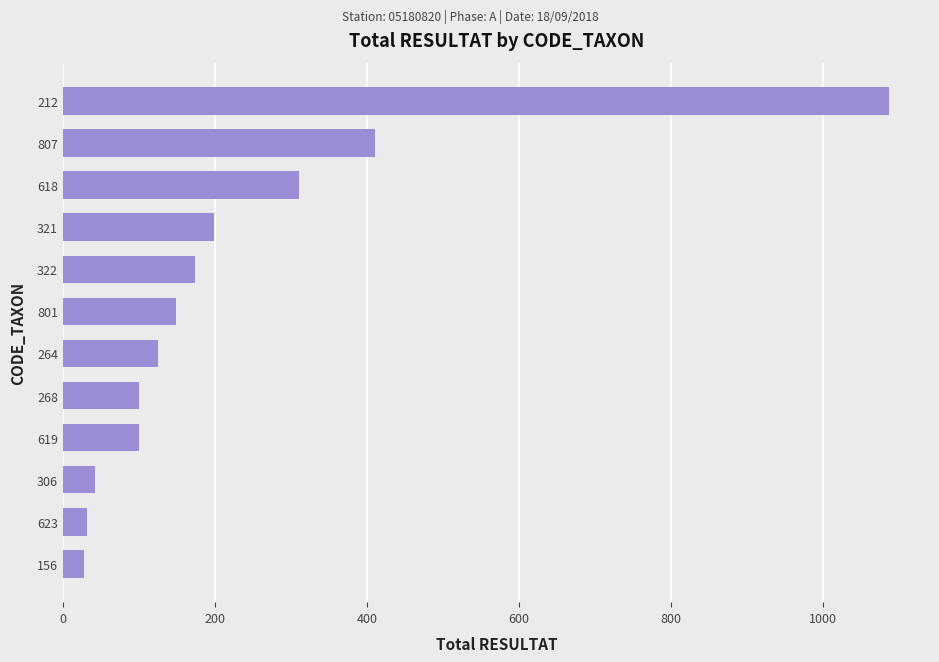

True or false: the data shows 40 at 268.

False